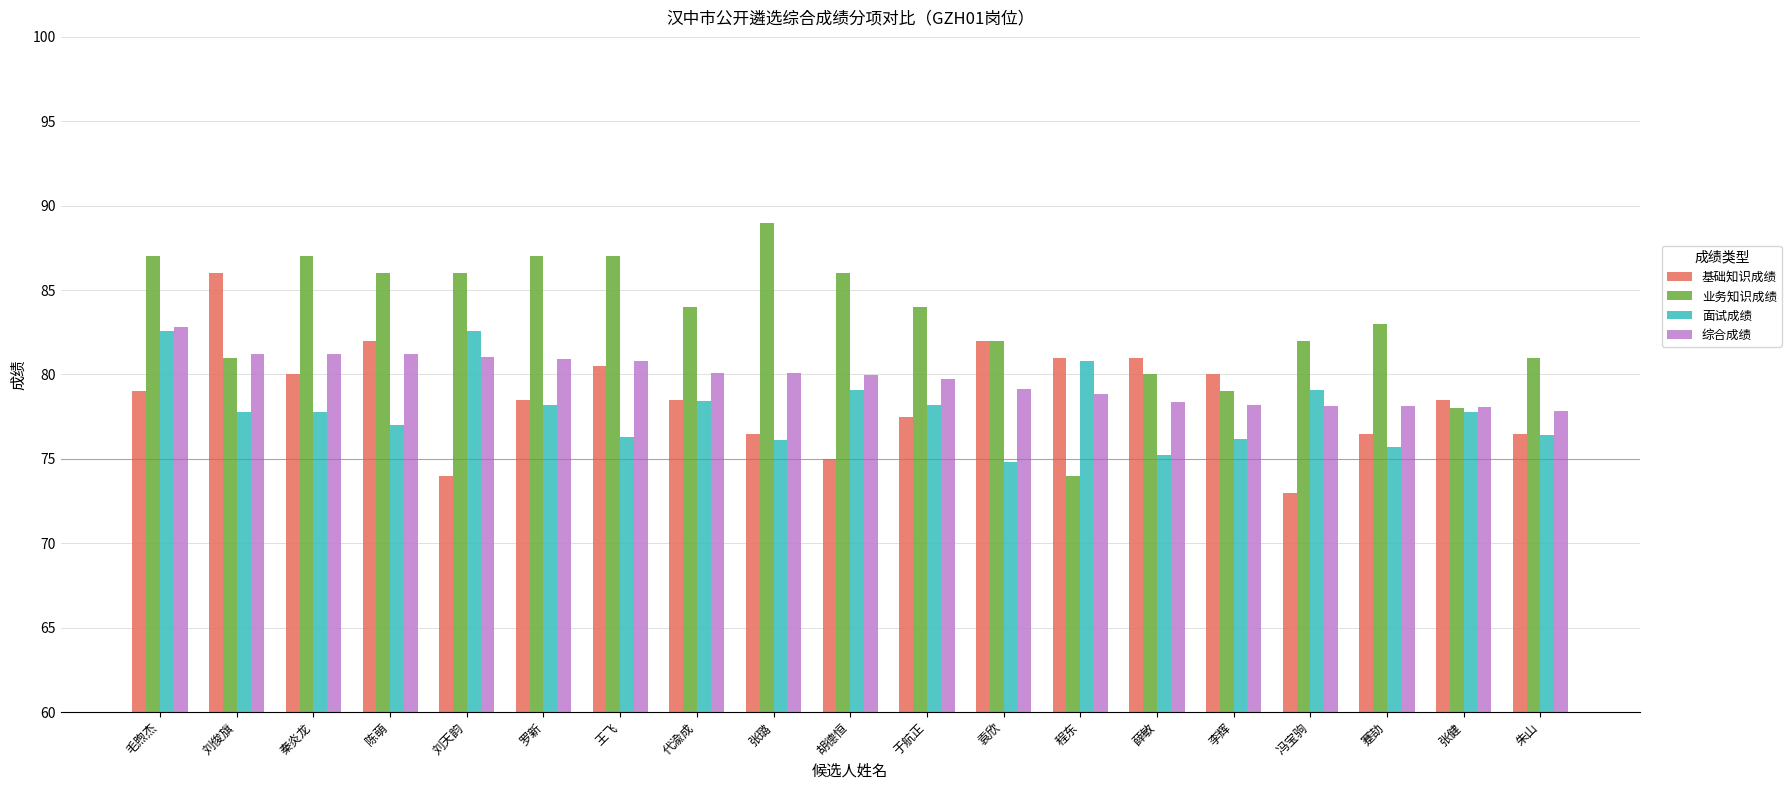

What is the spread (max minus min) of values at 胡德恒?

11.0